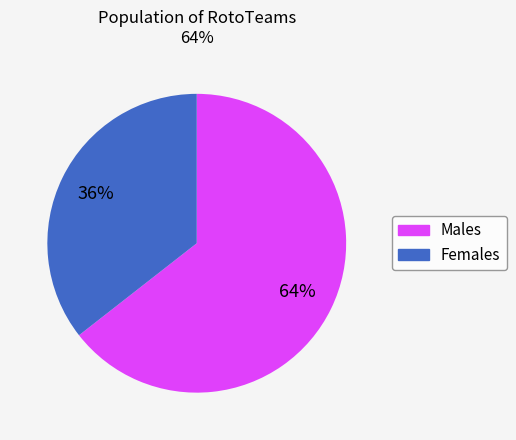

To the nearest percent, what is the average slice percentage?

50%